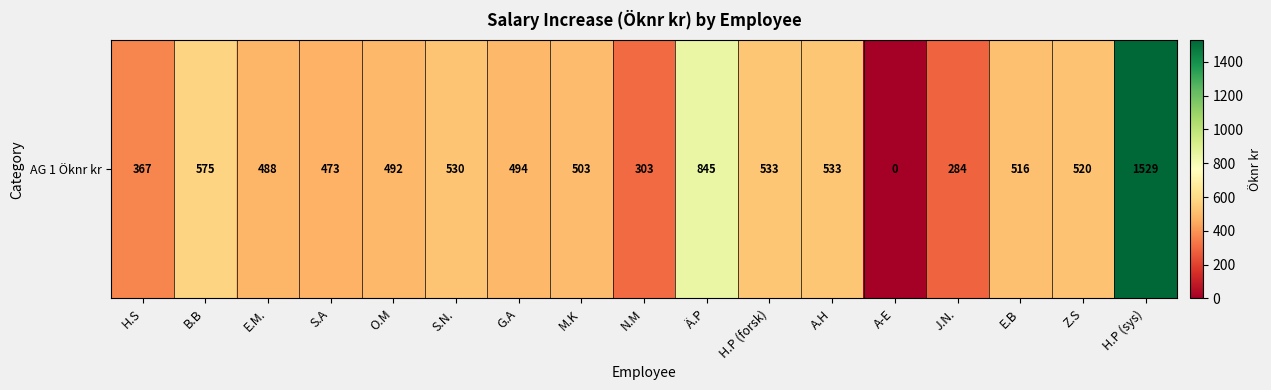

Rank the categories by value from highest to lowest.

H.P (sys), Ä.P, B.B, H.P (forsk), A.H, S.N., Z.S, E.B, M.K, G.A, O.M, E.M., S.A, H.S, N.M, J.N., A-E